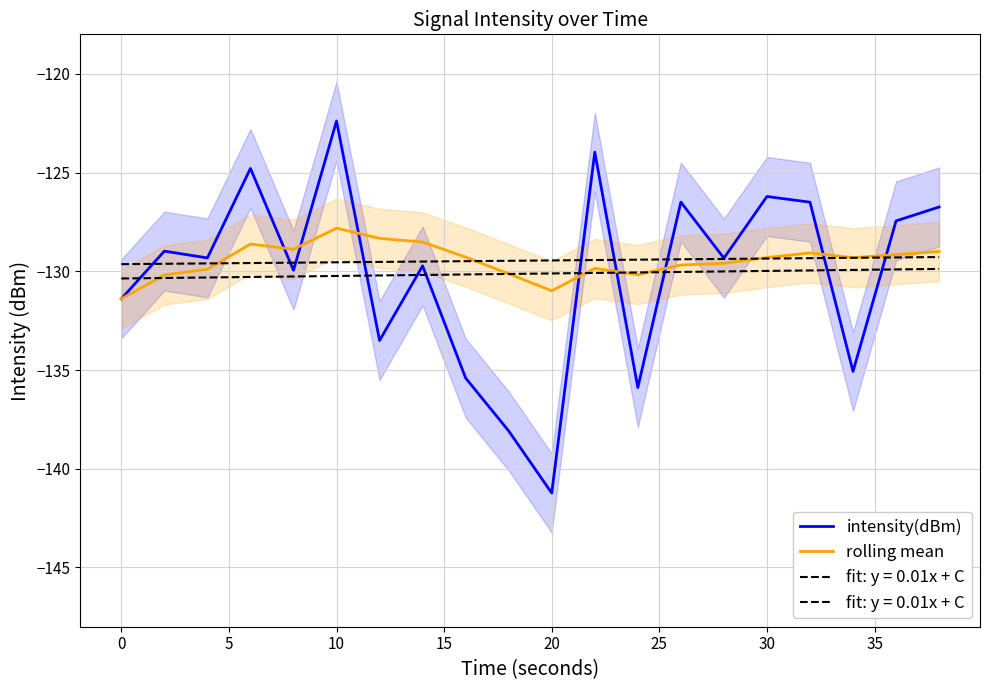

The rolling mean series shows -131.0 at 20. True or false?

True